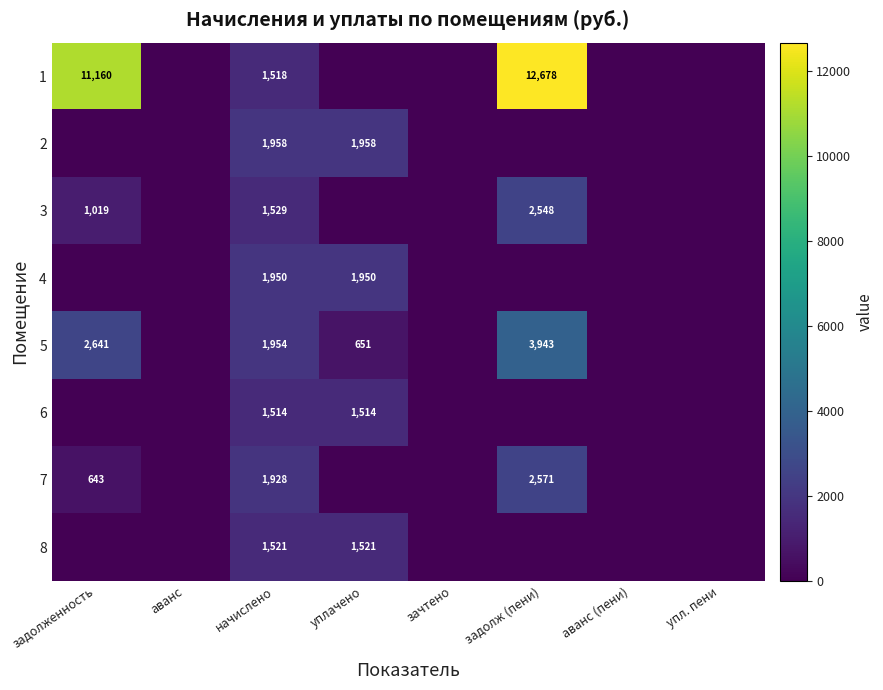

Is it true that 2 equals 2982 at уплачено?

False